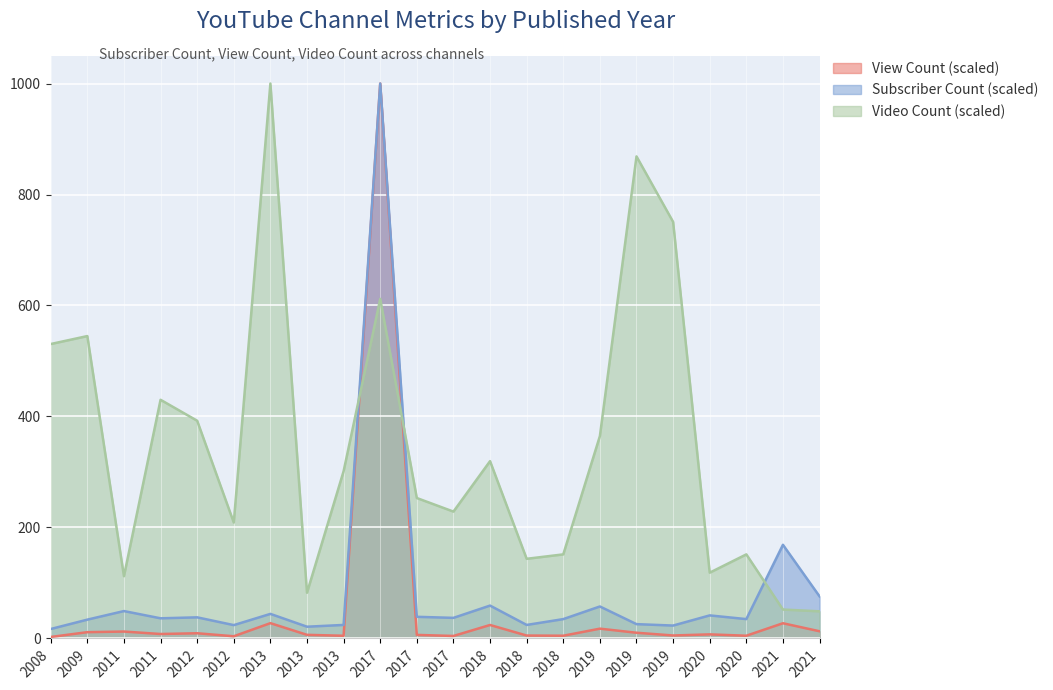

What is the difference between the maximum and minimum values in the View Count series?

997.3